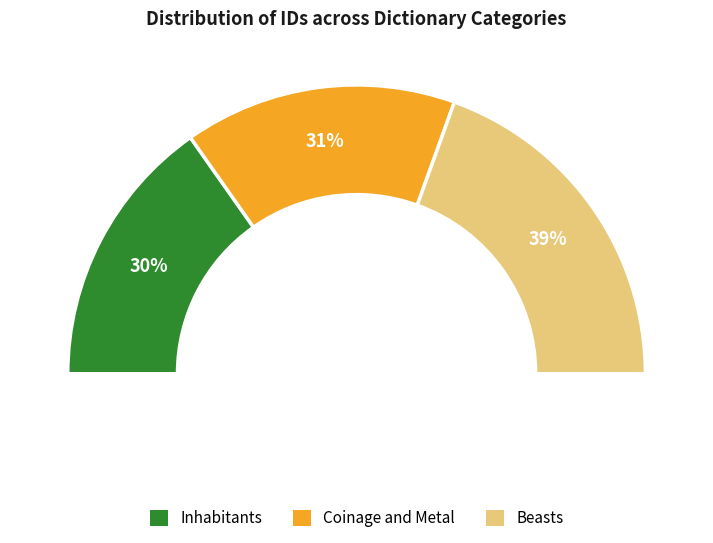

How many slices are in this pie chart?

3